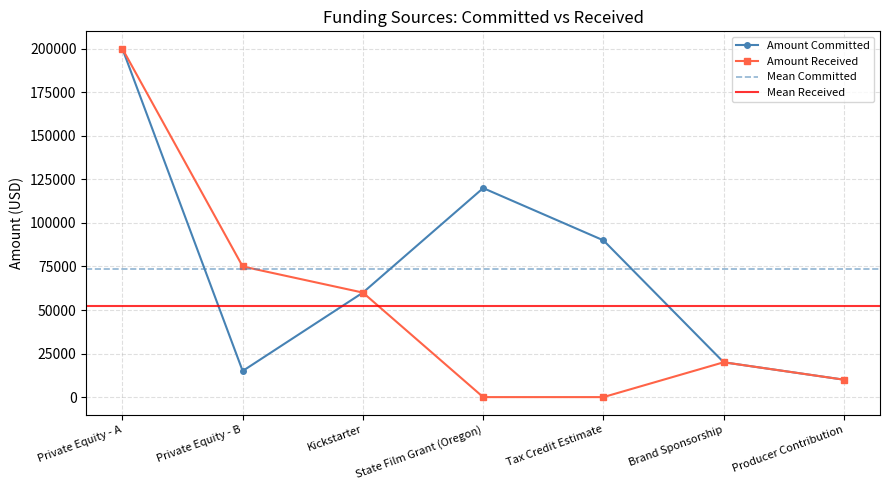

Between Private Equity - A and Producer Contribution, which series saw the biggest shift?

Amount Committed